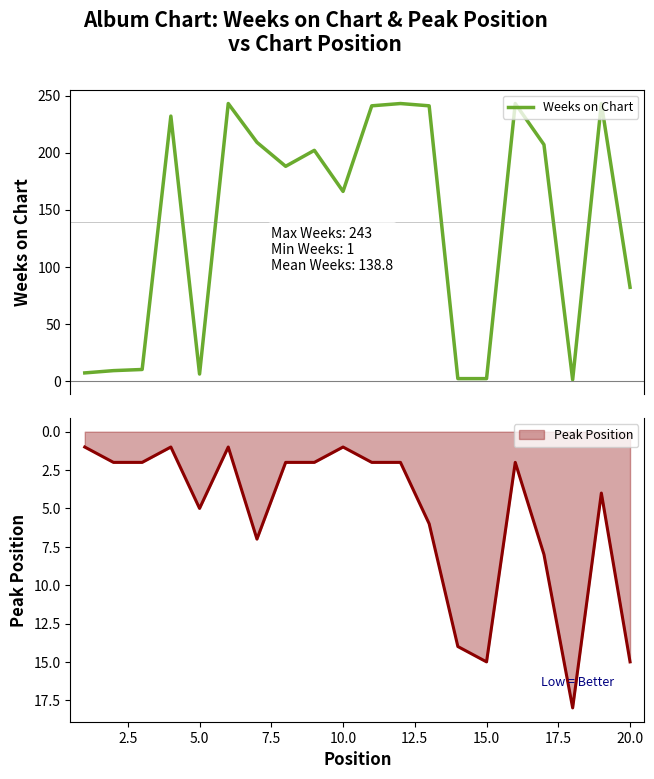

What is the minimum value shown in the chart?

1